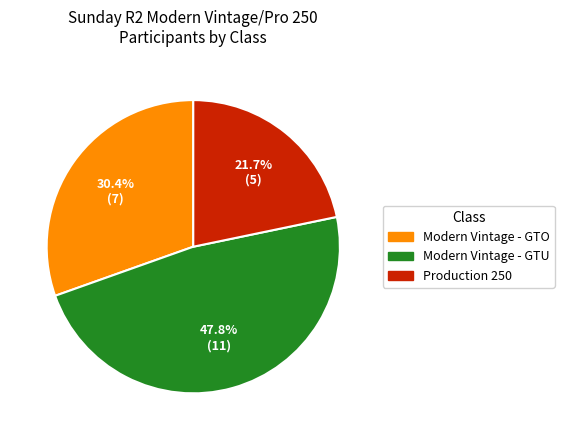

Count the number of slices in the pie.

3